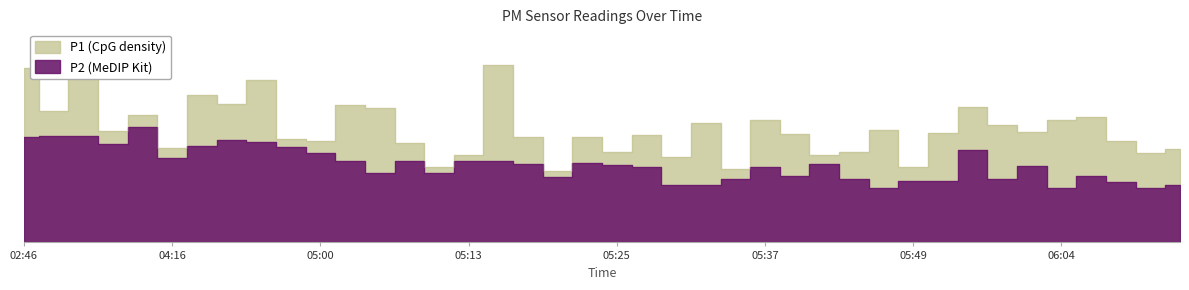

What is the difference between the second highest and minimum values in the P2 series?

1.7